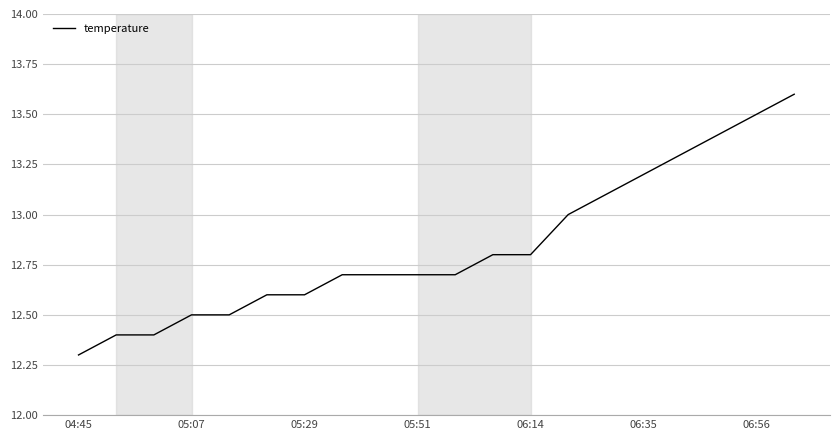

Reading left to right, extract all data points from this chart.

12.3	12.4	12.4	12.5	12.5	12.6	12.6	12.7	12.7	12.7	12.7	12.8	12.8	13.0	13.1	13.2	13.3	13.4	13.5	13.6